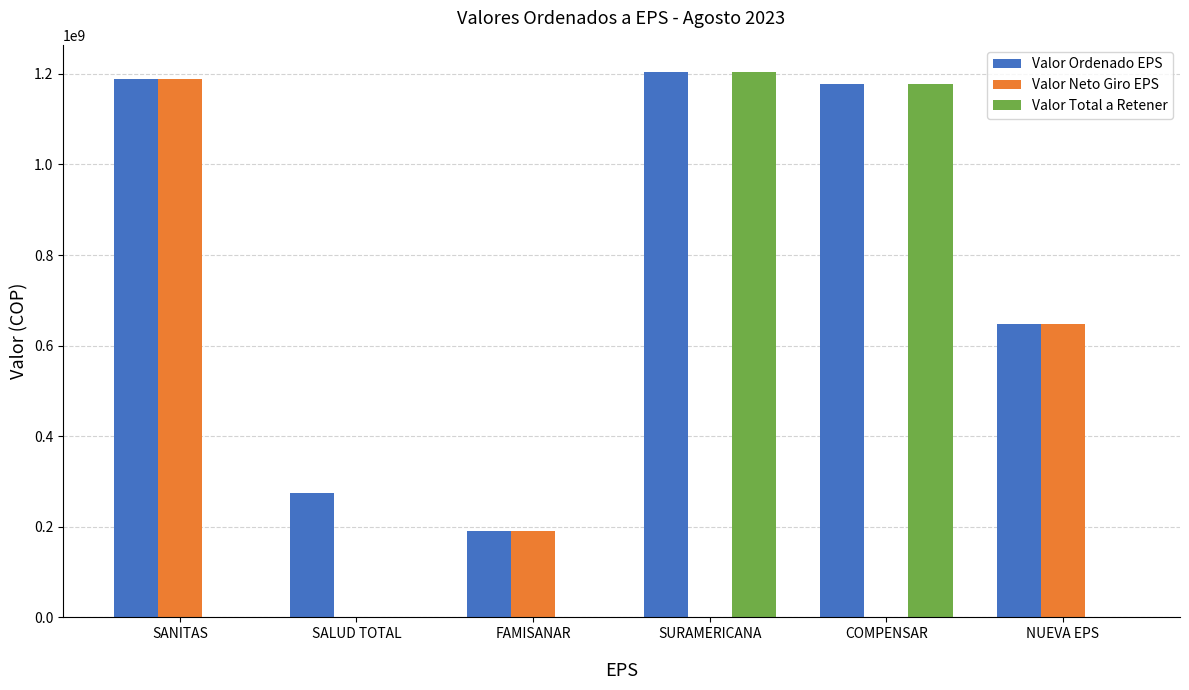

Which series changed the most between SANITAS and SALUD TOTAL?

Valor Neto Giro EPS